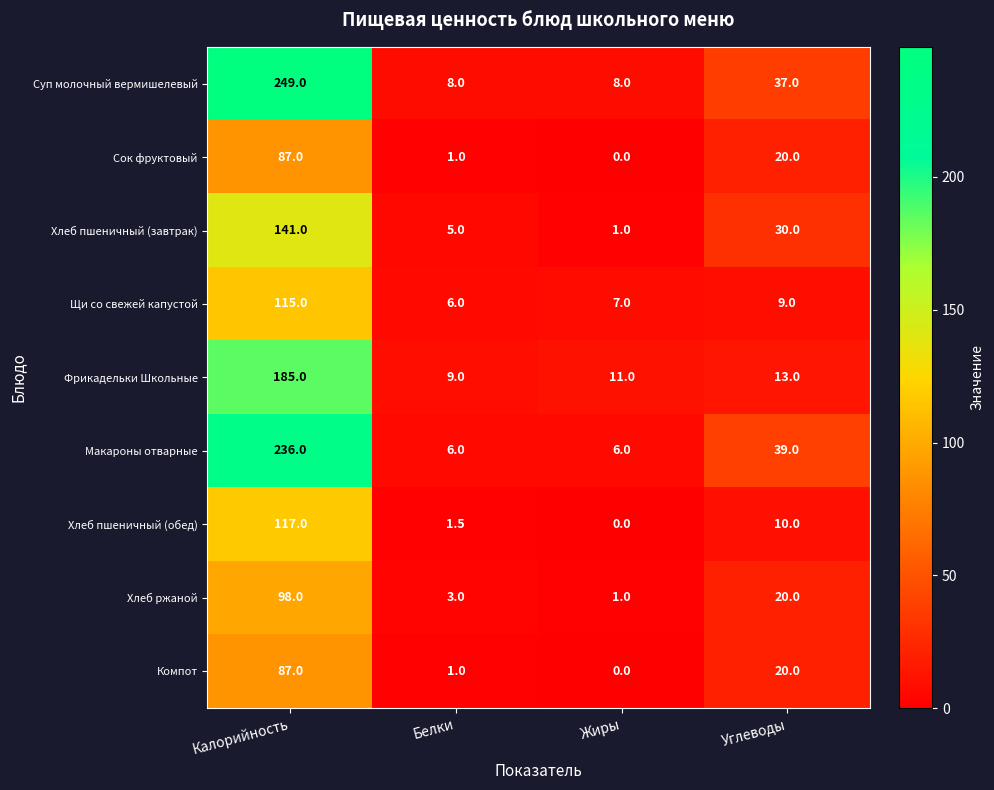

At how many categories does at least one series exceed 204?

1